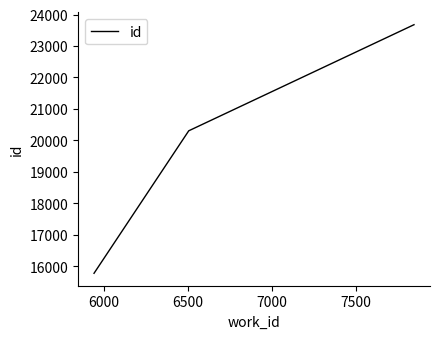

What is the average value?

19922